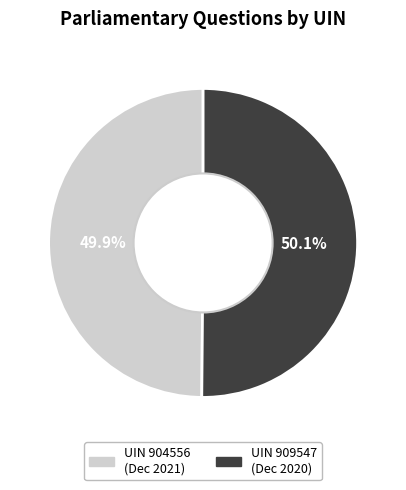

Is there any slice that represents more than half of the pie?

Yes